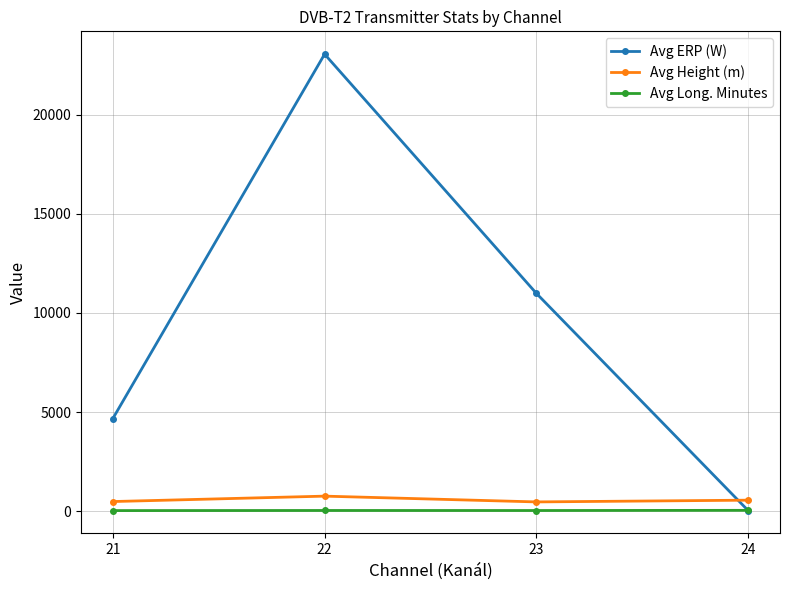

At which category does Avg ERP (W) reach its first local peak?

22